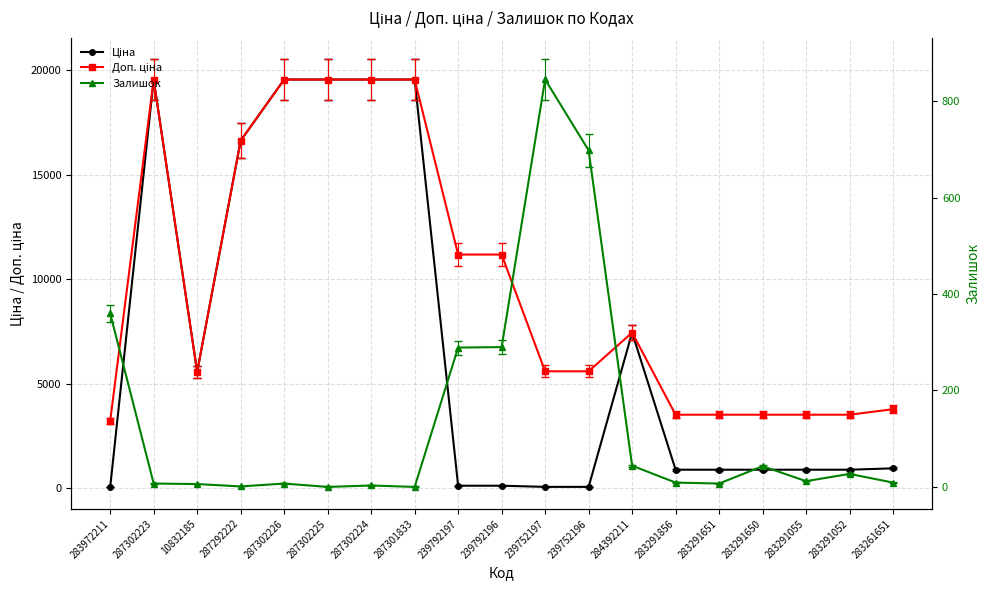

At which category is the sum across all series the highest?

287302223